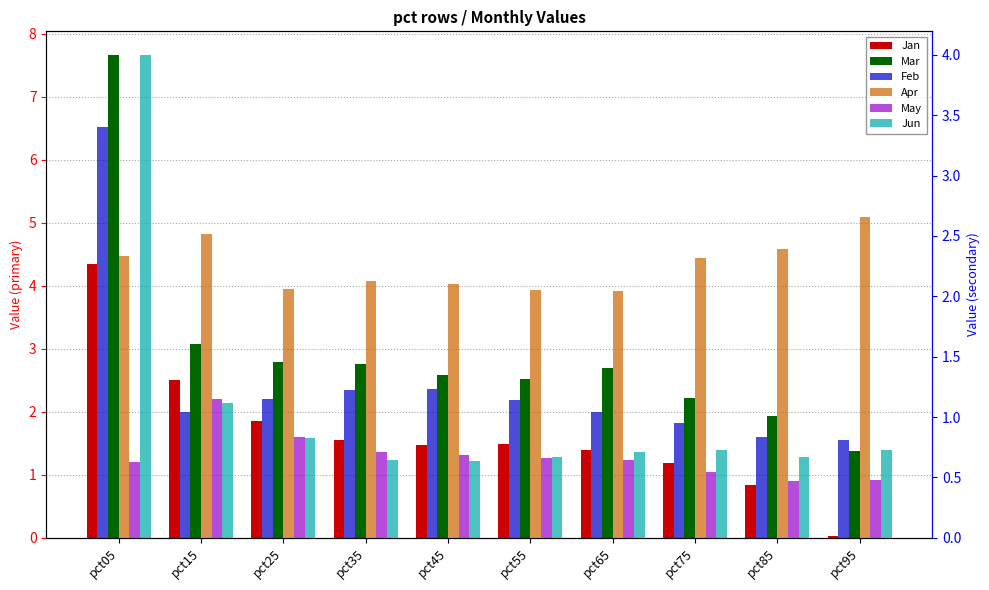

True or false: Apr has a value of 2.1 at pct55.

True